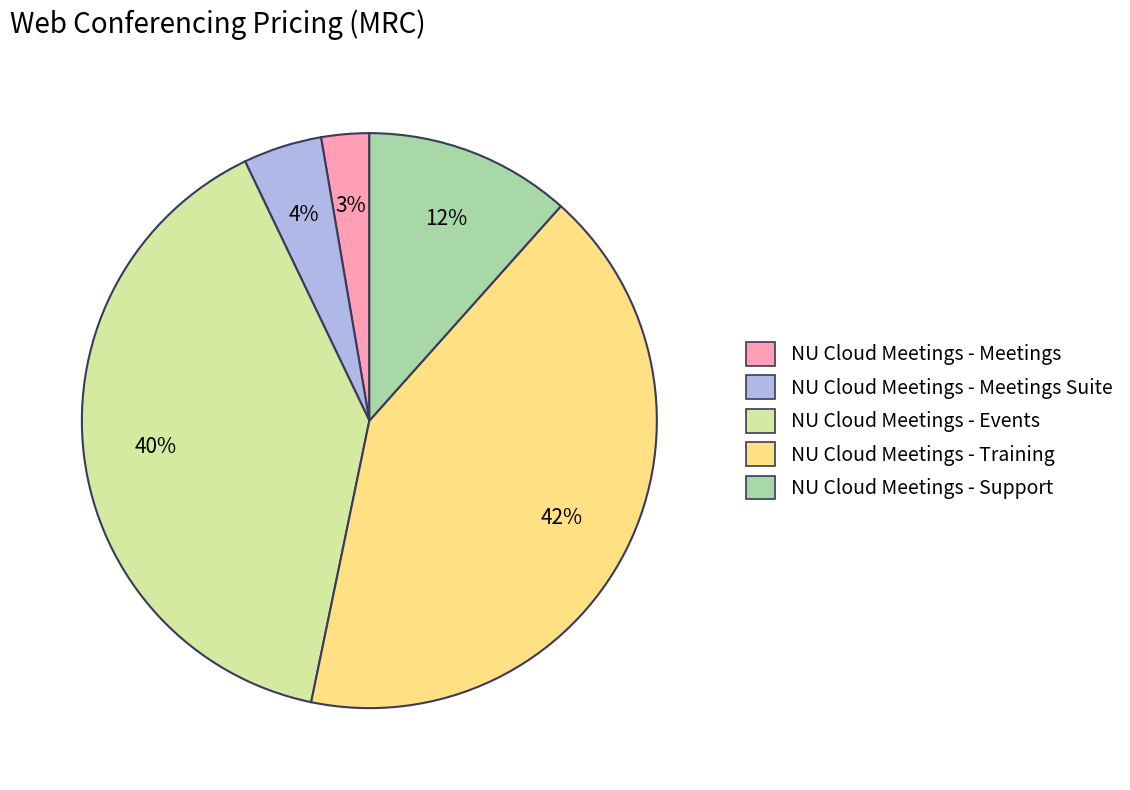

To the nearest percent, what is the average slice percentage?

20%